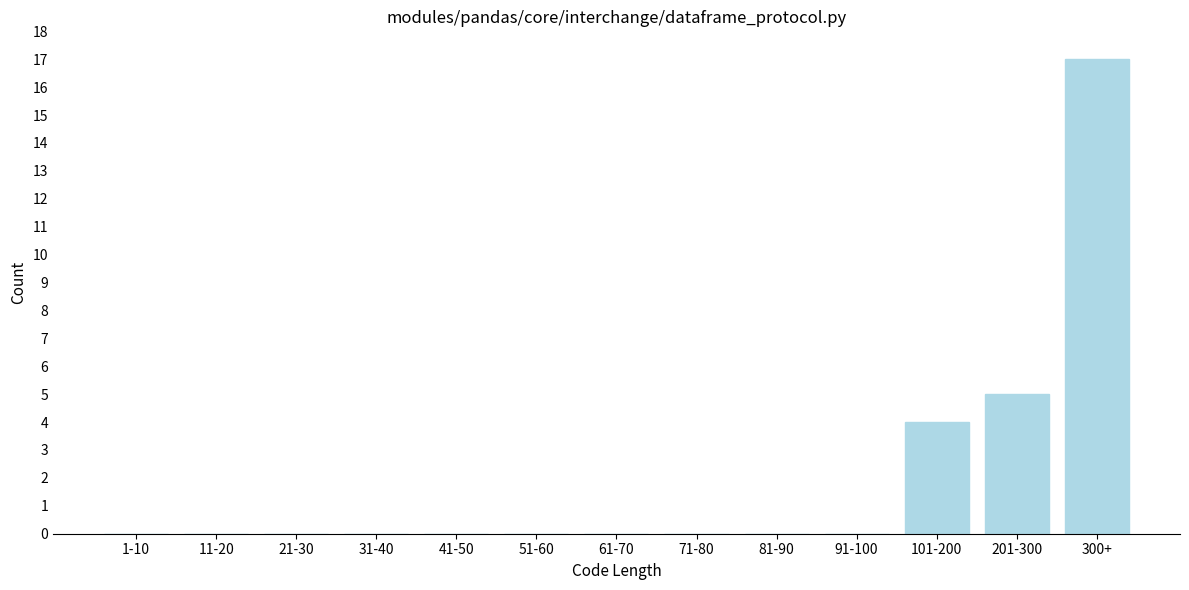

Reading left to right, transcribe all the data shown in this chart.

1-10=0	11-20=0	21-30=0	31-40=0	41-50=0	51-60=0	61-70=0	71-80=0	81-90=0	91-100=0	101-200=4	201-300=5	300+=17